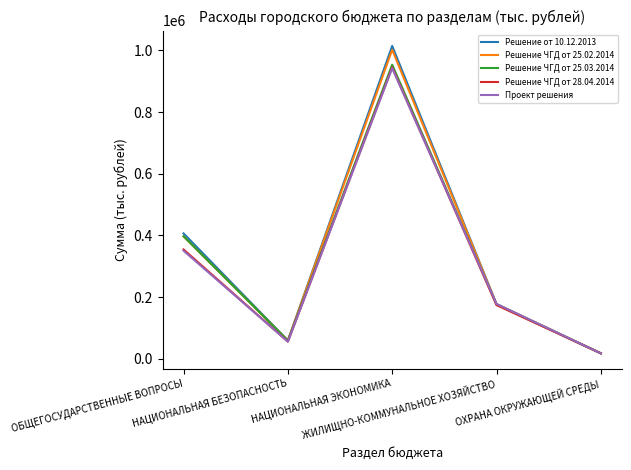

Reading right to left, extract all data points from this chart.

Решение от 10.12.2013: ОХРАНА ОКРУЖАЮЩЕЙ СРЕДЫ=17871.6	ЖИЛИЩНО-КОММУНАЛЬНОЕ ХОЗЯЙСТВО=177342.5	НАЦИОНАЛЬНАЯ ЭКОНОМИКА=1014715.6	НАЦИОНАЛЬНАЯ БЕЗОПАСНОСТЬ=59148.7	ОБЩЕГОСУДАРСТВЕННЫЕ ВОПРОСЫ=406688.2
Решение ЧГД от 25.02.2014: ОХРАНА ОКРУЖАЮЩЕЙ СРЕДЫ=17871.6	ЖИЛИЩНО-КОММУНАЛЬНОЕ ХОЗЯЙСТВО=177342.5	НАЦИОНАЛЬНАЯ ЭКОНОМИКА=1002099.2	НАЦИОНАЛЬНАЯ БЕЗОПАСНОСТЬ=59148.7	ОБЩЕГОСУДАРСТВЕННЫЕ ВОПРОСЫ=396996.3
Решение ЧГД от 25.03.2014: ОХРАНА ОКРУЖАЮЩЕЙ СРЕДЫ=17871.6	ЖИЛИЩНО-КОММУНАЛЬНОЕ ХОЗЯЙСТВО=176443.6	НАЦИОНАЛЬНАЯ ЭКОНОМИКА=953603.7	НАЦИОНАЛЬНАЯ БЕЗОПАСНОСТЬ=59148.7	ОБЩЕГОСУДАРСТВЕННЫЕ ВОПРОСЫ=397316.5
Решение ЧГД от 28.04.2014: ОХРАНА ОКРУЖАЮЩЕЙ СРЕДЫ=17871.0	ЖИЛИЩНО-КОММУНАЛЬНОЕ ХОЗЯЙСТВО=174174.7	НАЦИОНАЛЬНАЯ ЭКОНОМИКА=945264.9	НАЦИОНАЛЬНАЯ БЕЗОПАСНОСТЬ=55707.2	ОБЩЕГОСУДАРСТВЕННЫЕ ВОПРОСЫ=354585.9
Проект решения: ОХРАНА ОКРУЖАЮЩЕЙ СРЕДЫ=17706.7	ЖИЛИЩНО-КОММУНАЛЬНОЕ ХОЗЯЙСТВО=178016.9	НАЦИОНАЛЬНАЯ ЭКОНОМИКА=942340.8	НАЦИОНАЛЬНАЯ БЕЗОПАСНОСТЬ=55707.2	ОБЩЕГОСУДАРСТВЕННЫЕ ВОПРОСЫ=350508.1